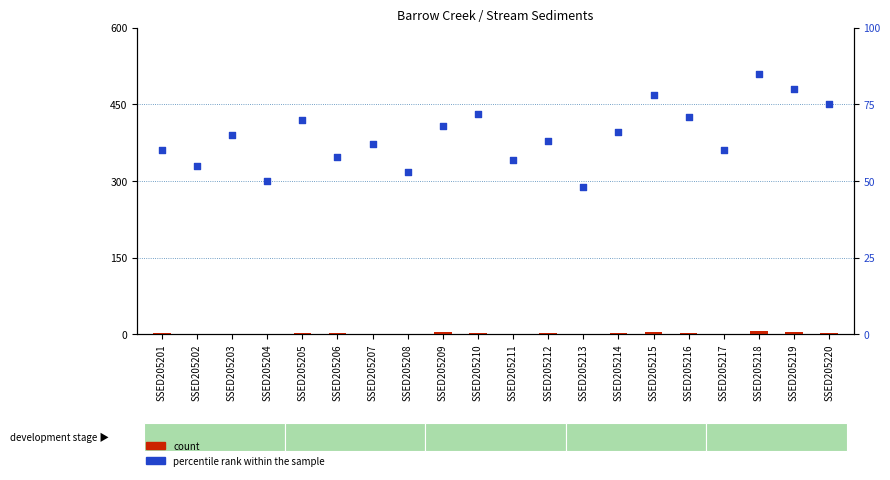

At how many categories does at least one series exceed 41?

20